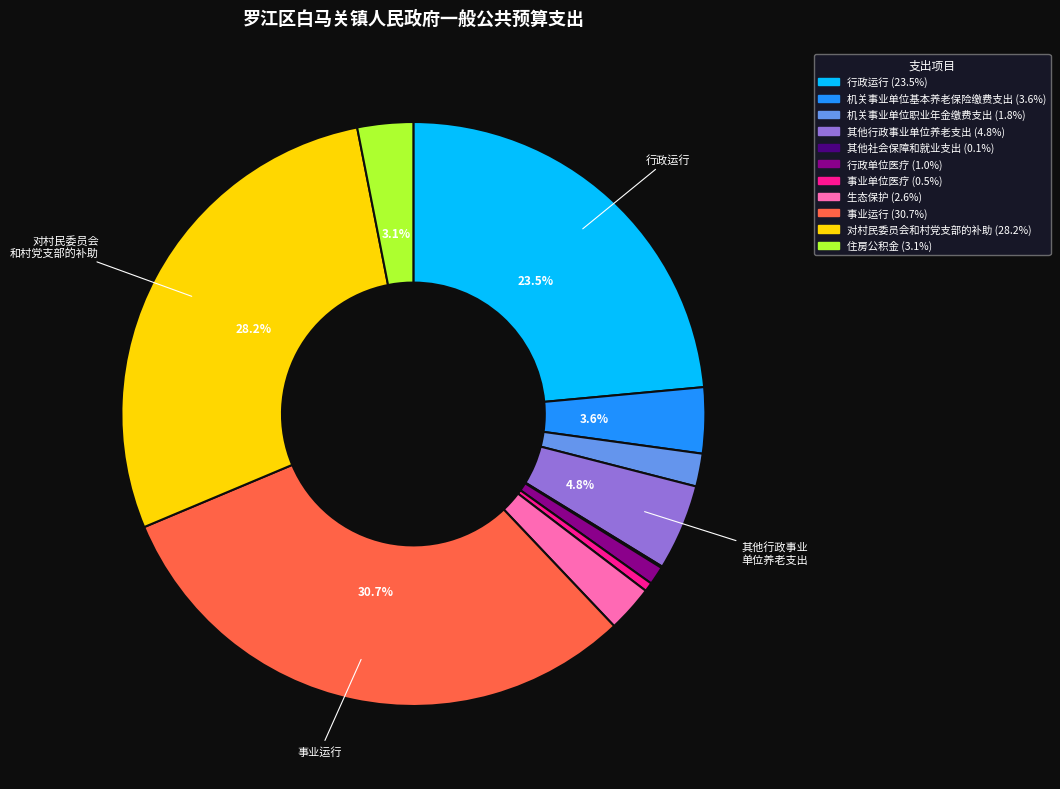

Is there a majority slice in this chart?

No